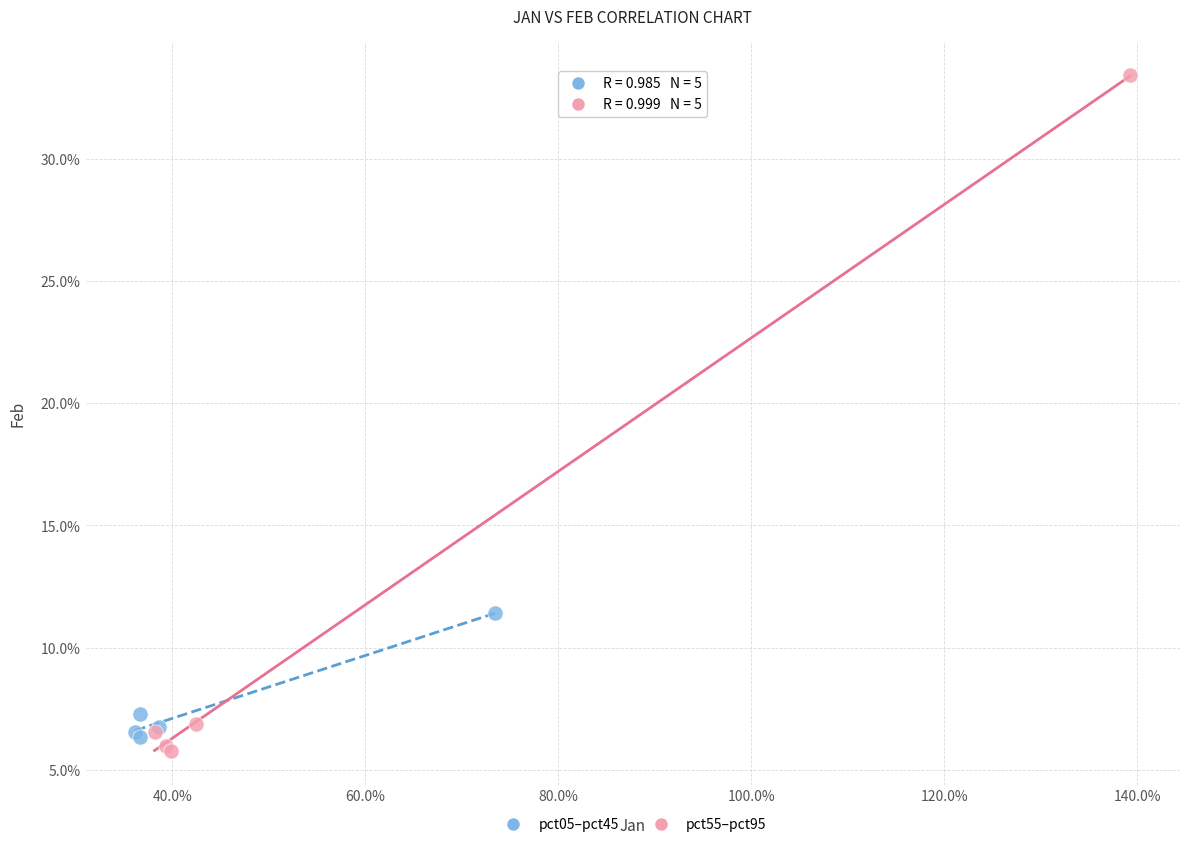

Which series contains the lowest Y value?

pct55–pct95